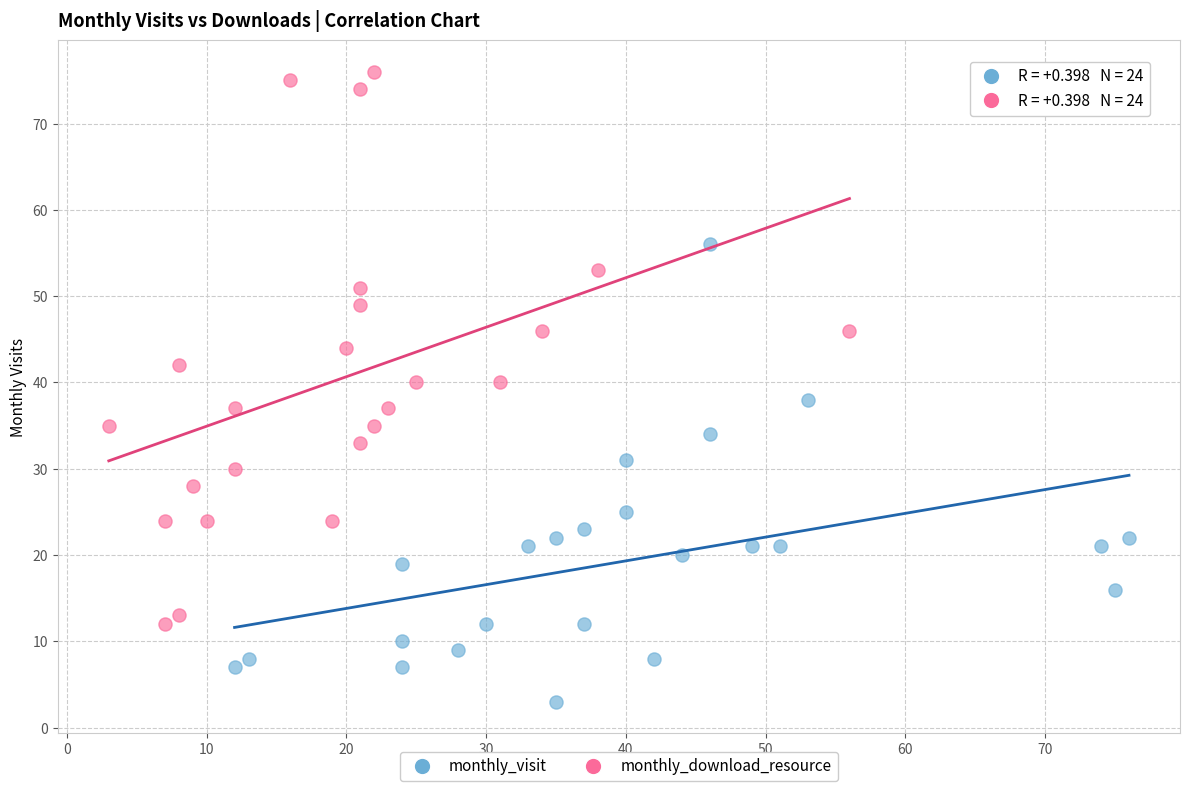

Which series has the widest spread of Y values?

monthly_download_resource